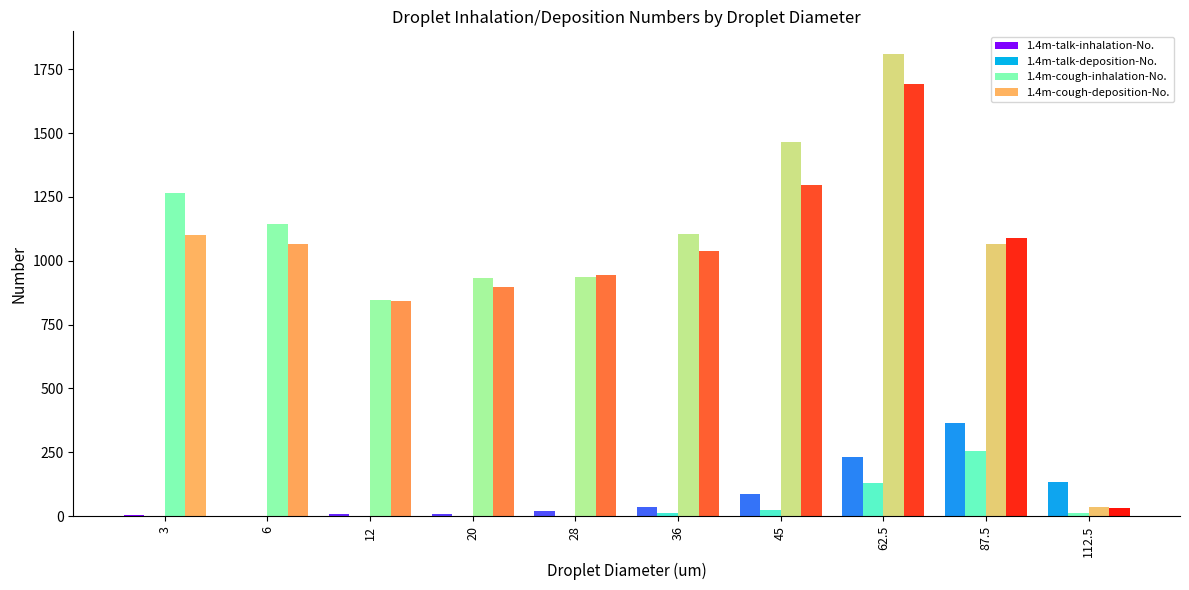

Does the chart contain stacked bars?

No